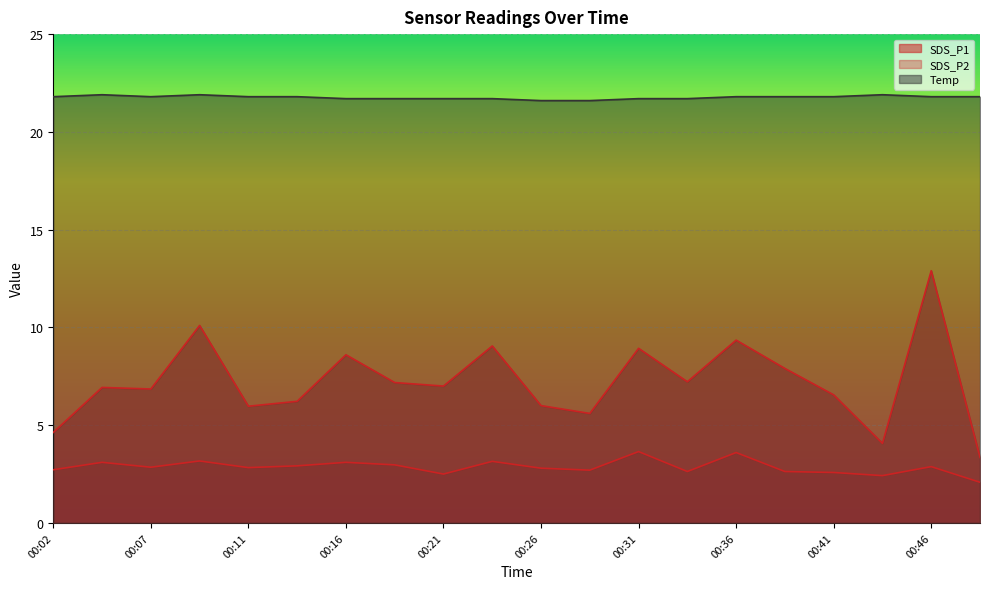

Reading left to right, extract all data points from this chart.

SDS_P1: 4.6	6.9	6.8	10.1	6.0	6.2	8.6	7.2	7.0	9.1	6.0	5.6	8.9	7.2	9.3	7.9	6.5	4.1	12.9	3.4
SDS_P2: 2.7	3.1	2.9	3.2	2.8	2.9	3.1	3.0	2.5	3.1	2.8	2.7	3.6	2.6	3.6	2.6	2.6	2.4	2.9	2.1
Temp: 21.8	21.9	21.8	21.9	21.8	21.8	21.7	21.7	21.7	21.7	21.6	21.6	21.7	21.7	21.8	21.8	21.8	21.9	21.8	21.8